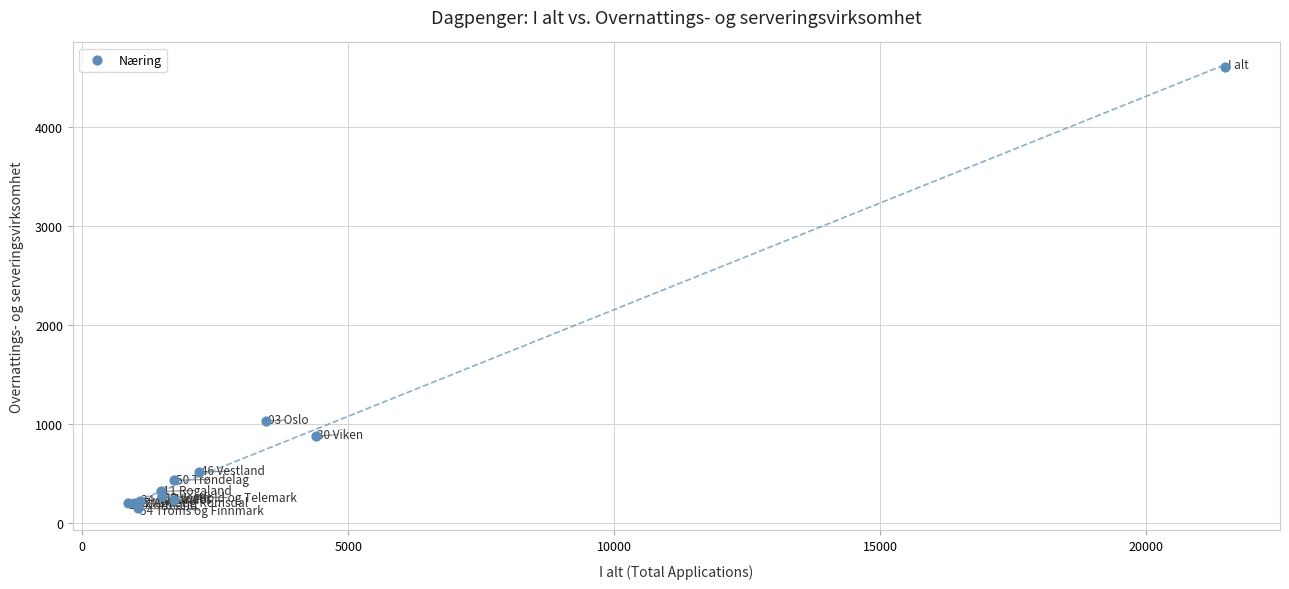

What Y value in the scatter plot is closest to 2377?

1024